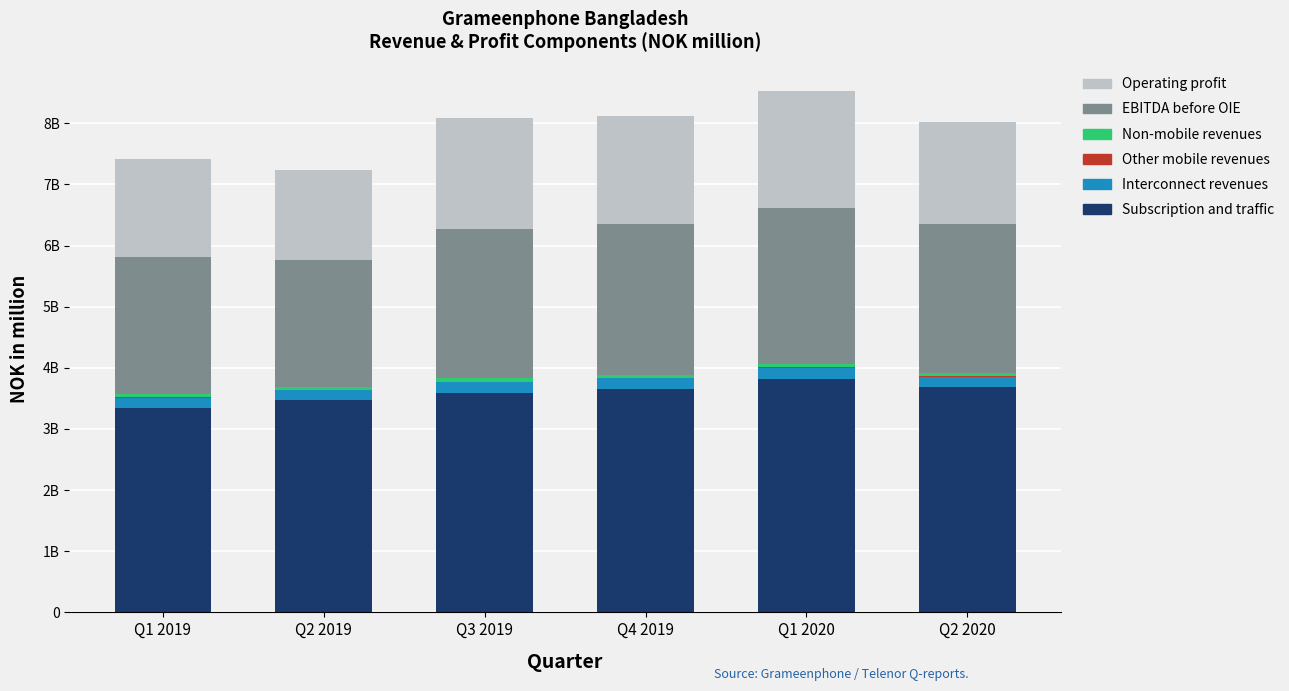

True or false: Other mobile revenues has a value of 3.1 at Q2 2019.

True